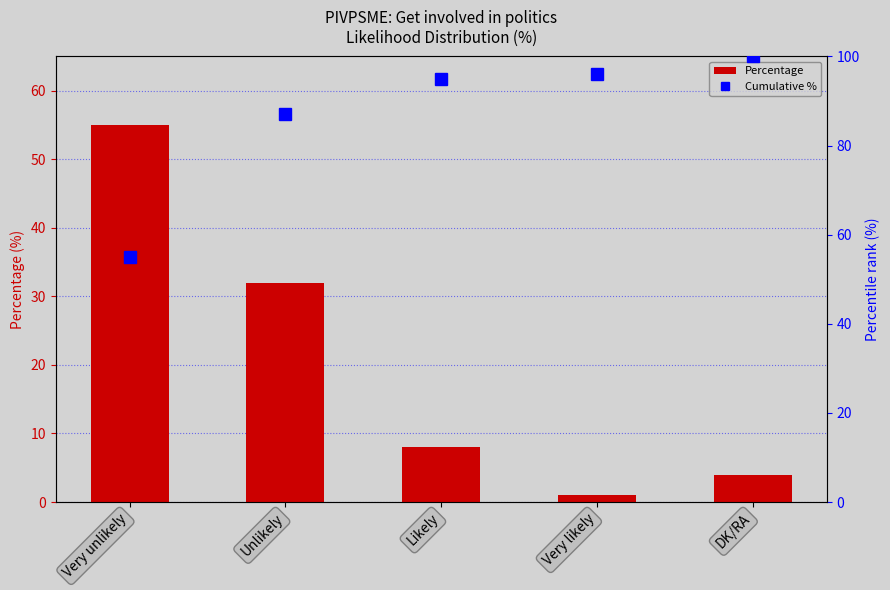

What is the sum of all Percentage values?

100